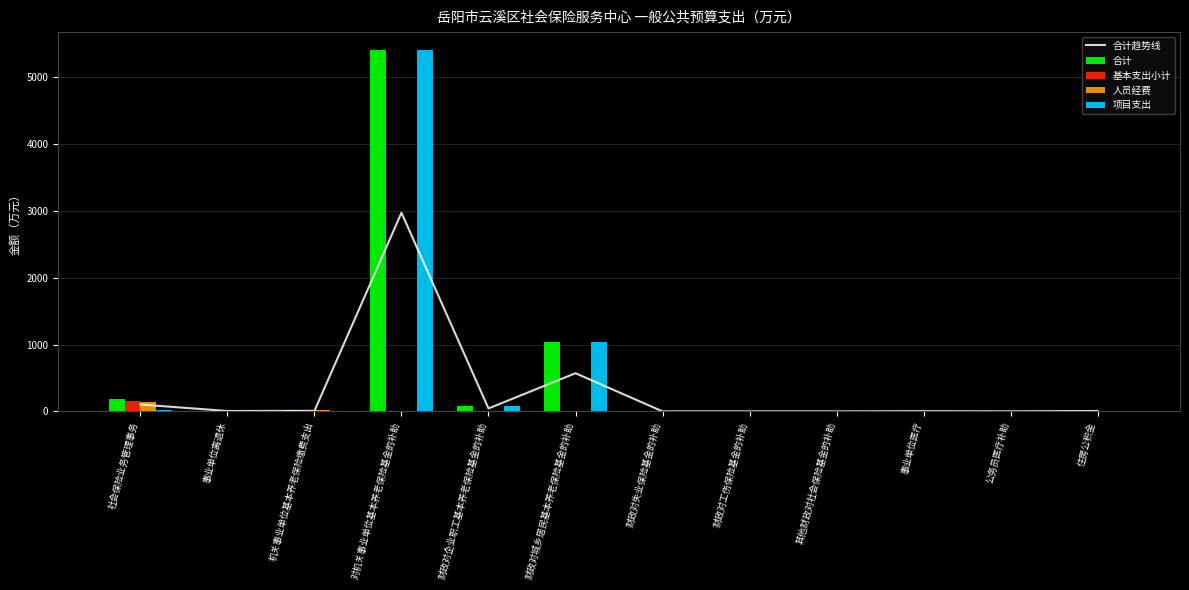

What is the spread (max minus min) of values at 住房公积金?

11.3